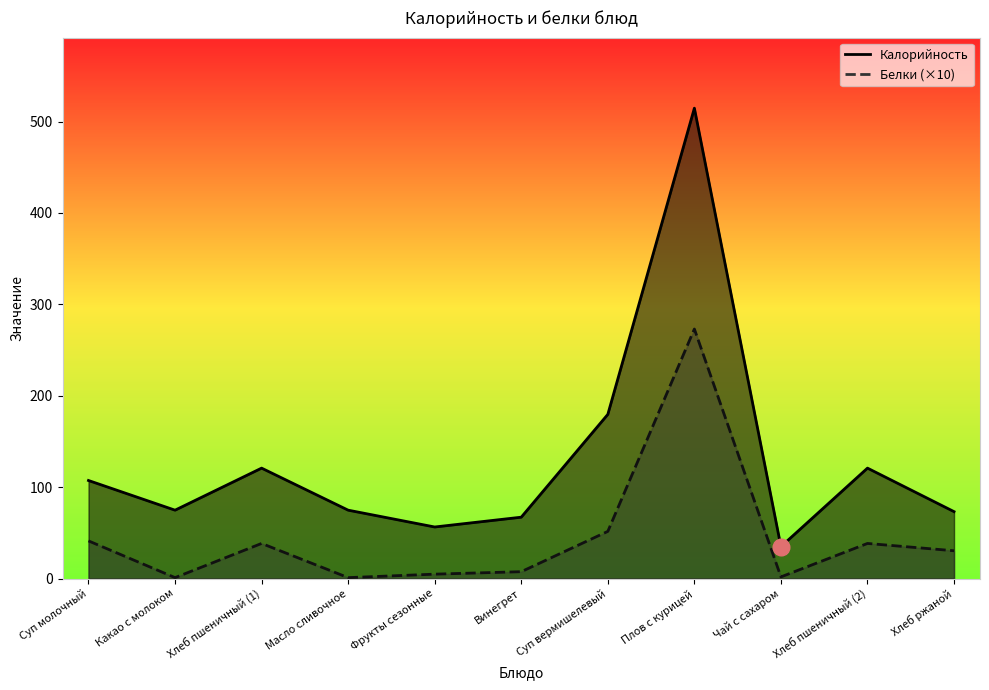

At Фрукты сезонные, list the series in order from smallest to largest.

Белки, Калорийность